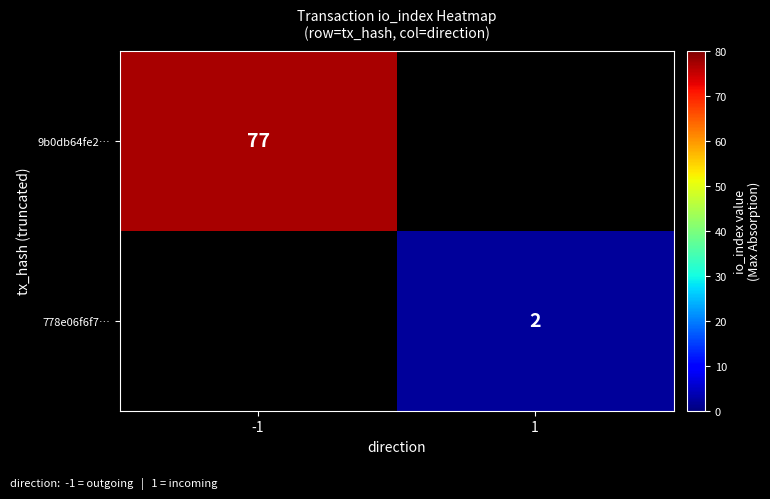

At how many categories does at least one series exceed 48?

1